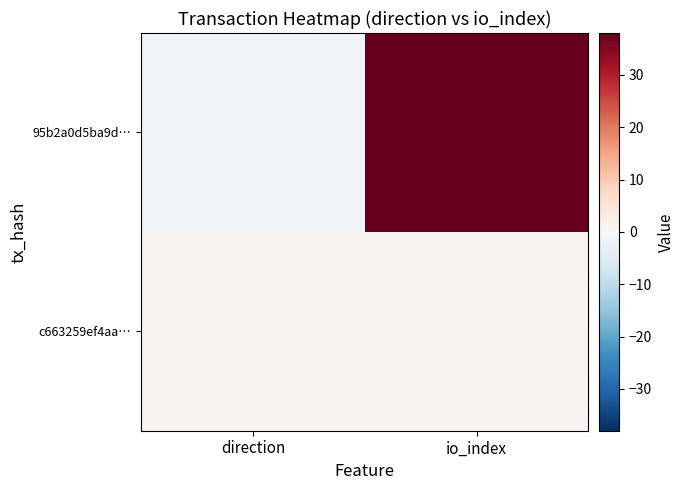

At how many categories does at least one series exceed 4?

1